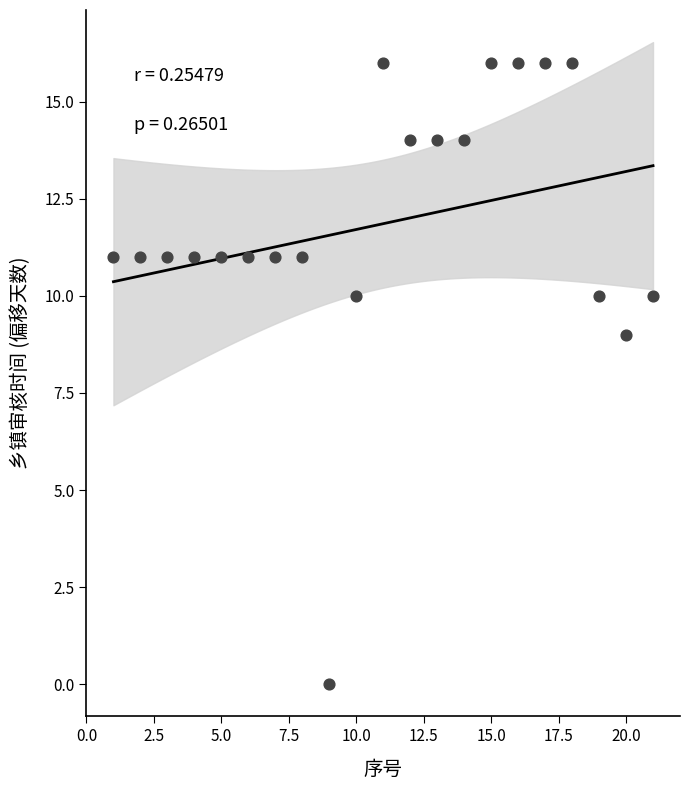

What Y value in the scatter plot is closest to 8?

9